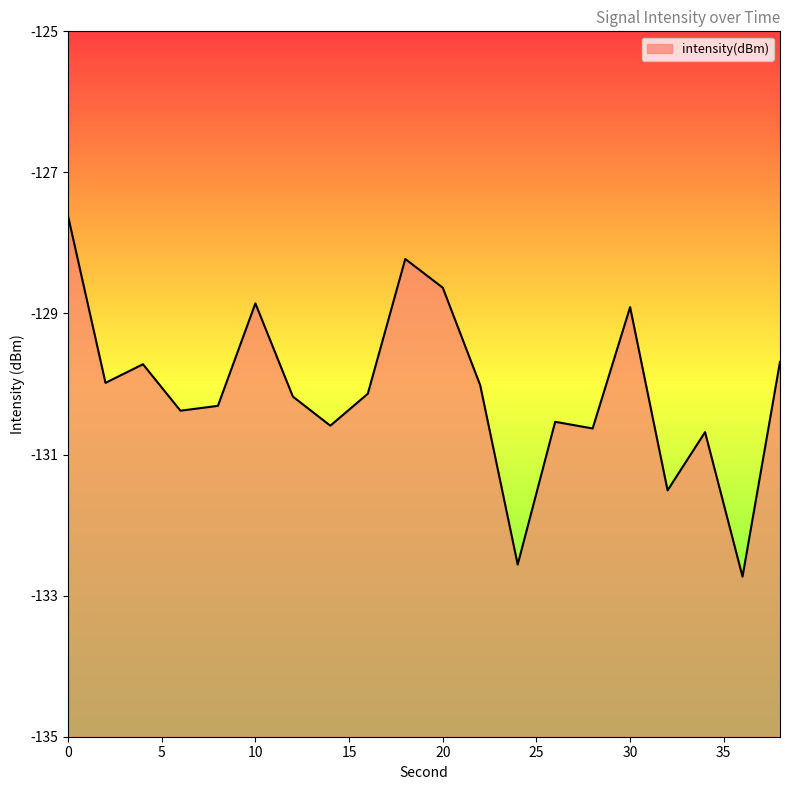

Reading left to right, extract all data points from this chart.

0=-127.6	2=-130.0	4=-129.7	6=-130.4	8=-130.3	10=-128.9	12=-130.2	14=-130.6	16=-130.1	18=-128.2	20=-128.6	22=-130.0	24=-132.6	26=-130.5	28=-130.6	30=-128.9	32=-131.5	34=-130.7	36=-132.7	38=-129.7